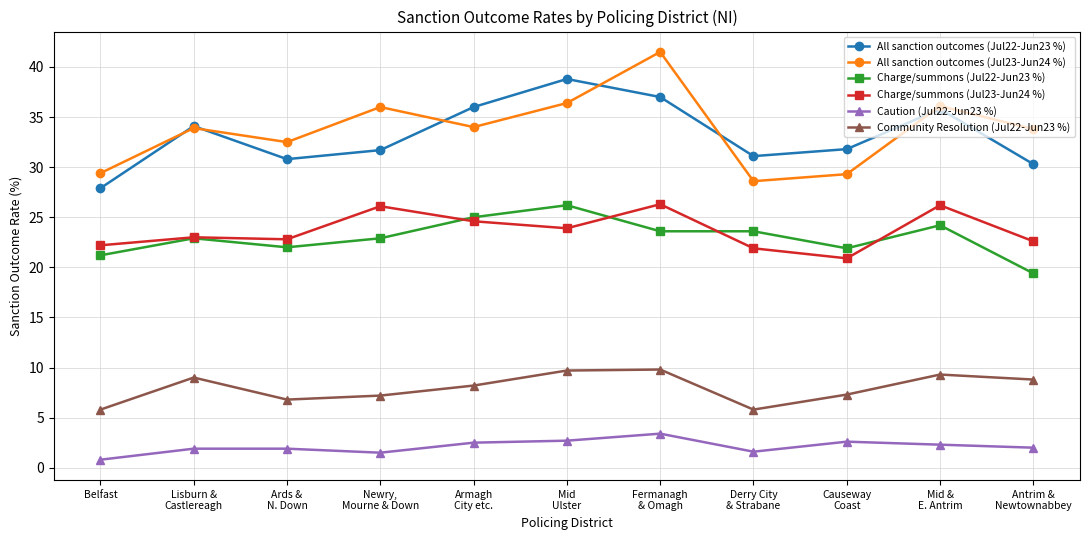

At how many categories does at least one series exceed 12?

11